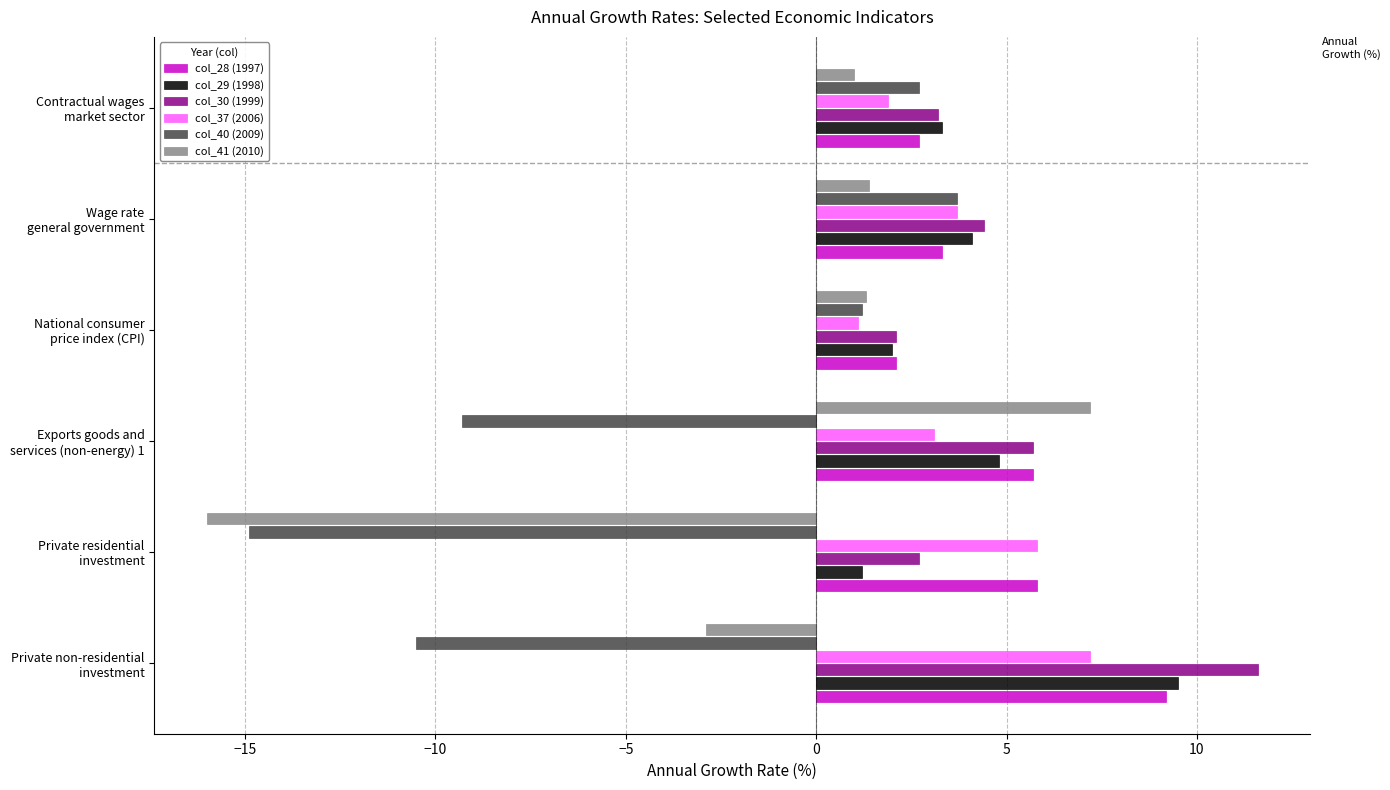

What is the difference between the maximum and minimum values in the col_40 (2009) series?

18.6